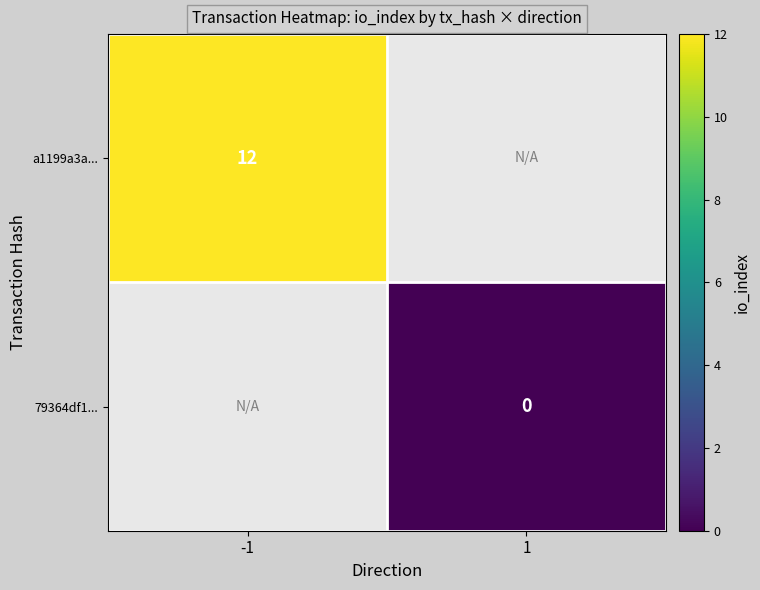

The value of a1199a3a... at -1 is 18. True or false?

False